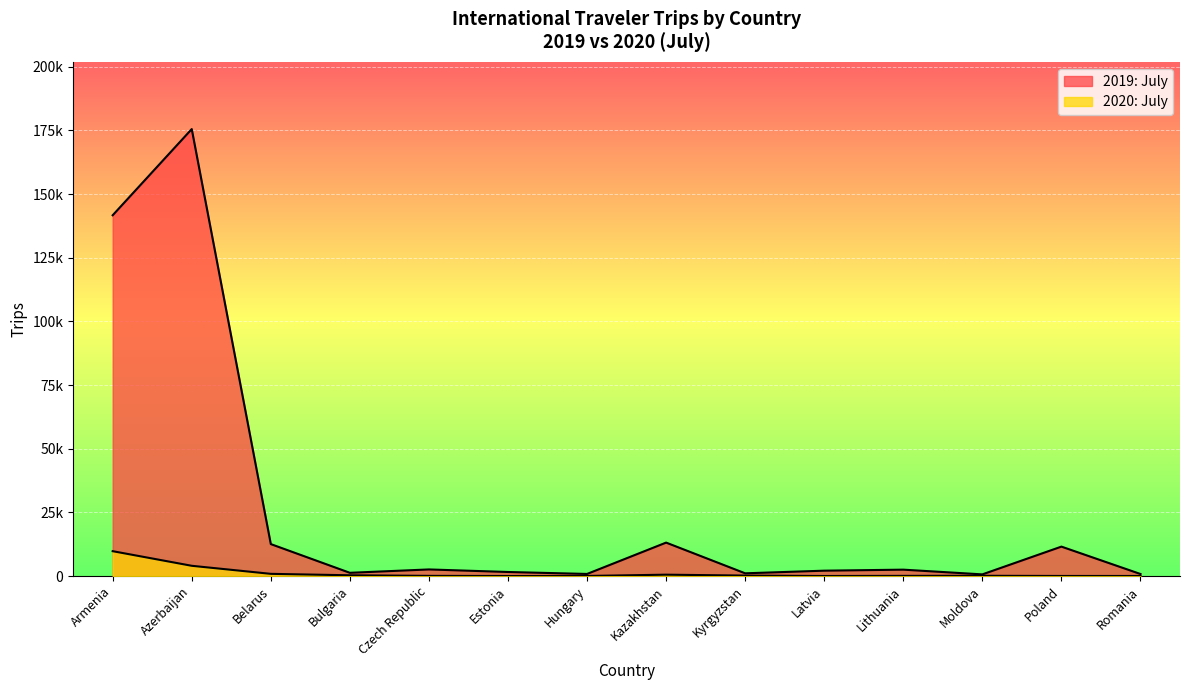

What is the label of the 2nd point from the left?

Azerbaijan